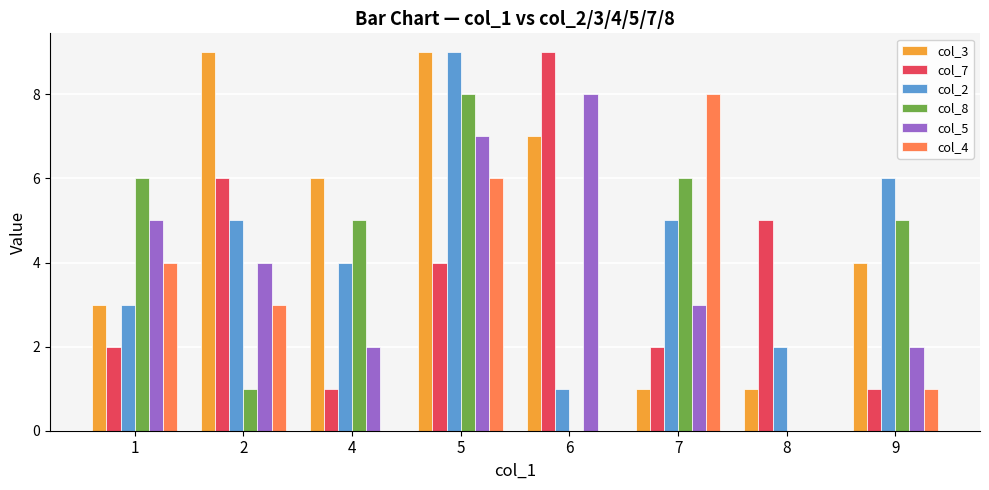

At which category is the sum across all series the highest?

5